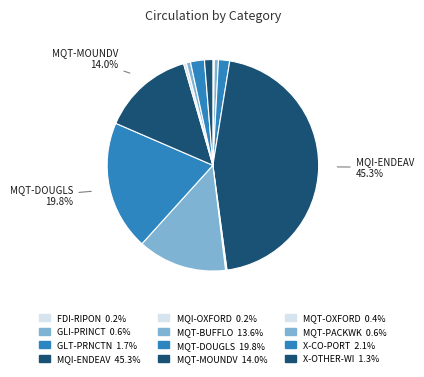

Which slice is the largest?

MQI-ENDEAV